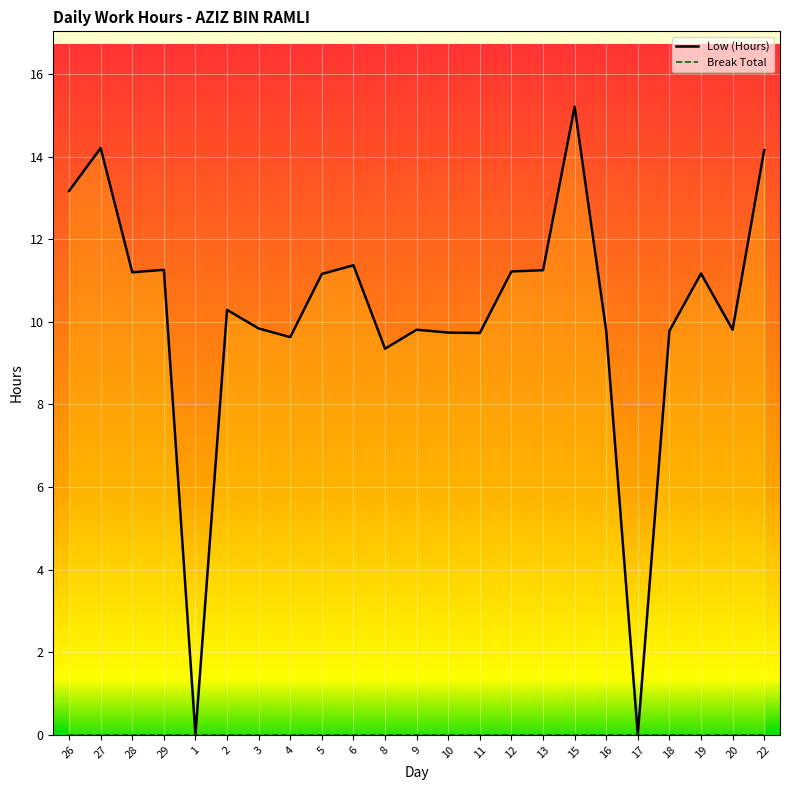

What is the spread (max minus min) of values at 15?

15.2